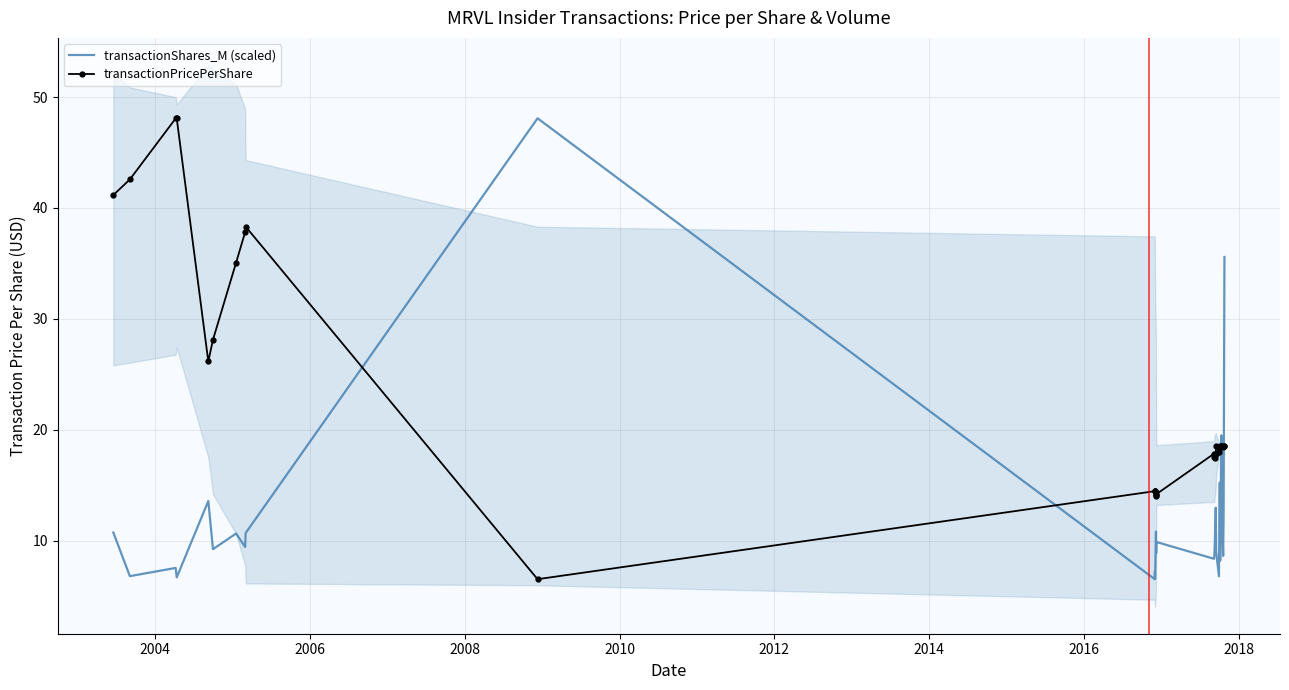

Reading left to right, what are all the values shown in this chart?

transactionShares_M (scaled): 10.7	6.8	7.5	6.7	13.6	9.2	10.6	9.4	10.7	48.1	6.5	7.2	6.6	10.8	8.9	9.9	8.4	8.9	11.4	13.0	9.0	6.8	15.2	8.2	19.5	13.2	8.6	12.4	35.6
transactionPricePerShare: 41.2	42.6	48.1	48.1	26.1	28.1	35.1	37.8	38.3	6.5	14.5	14.5	14.4	14.0	14.1	14.2	17.8	17.6	17.5	17.8	18.5	18.0	18.5	18.5	18.5	18.5	18.5	18.5	18.6